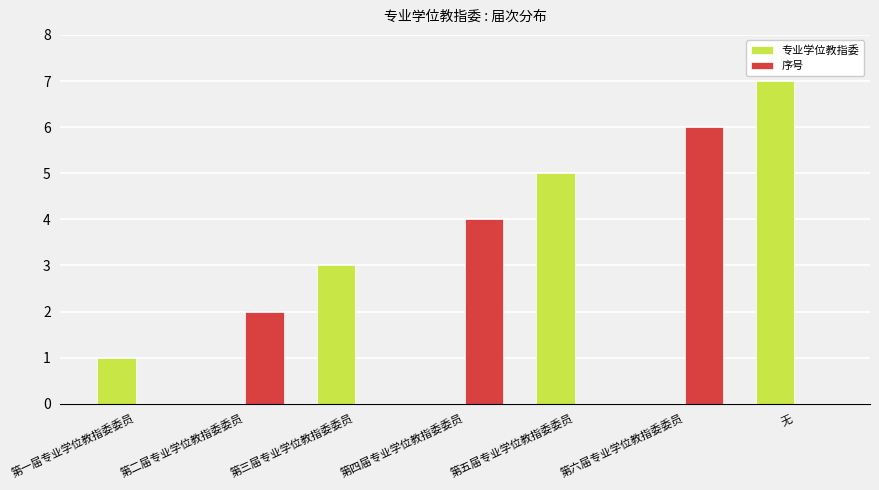

What is the approximate value of 专业学位教指委 at 无?

7